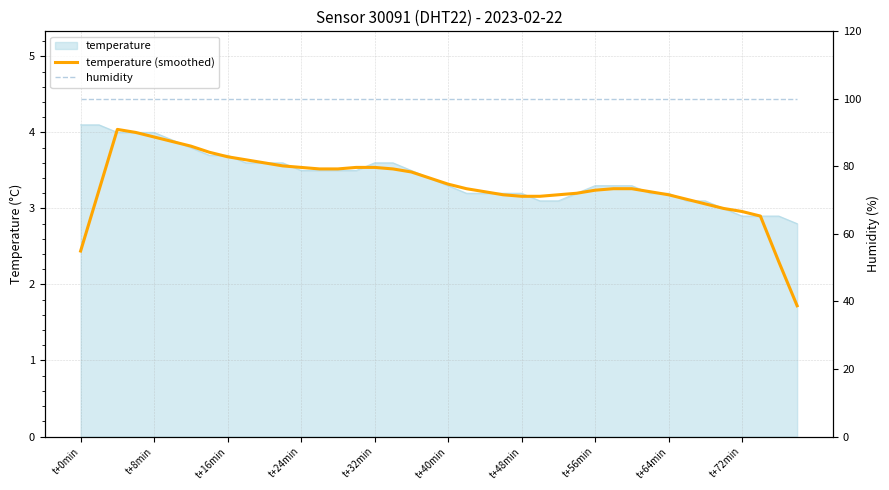

Which series changed the most between t+40min and 37?

temperature (smoothed)